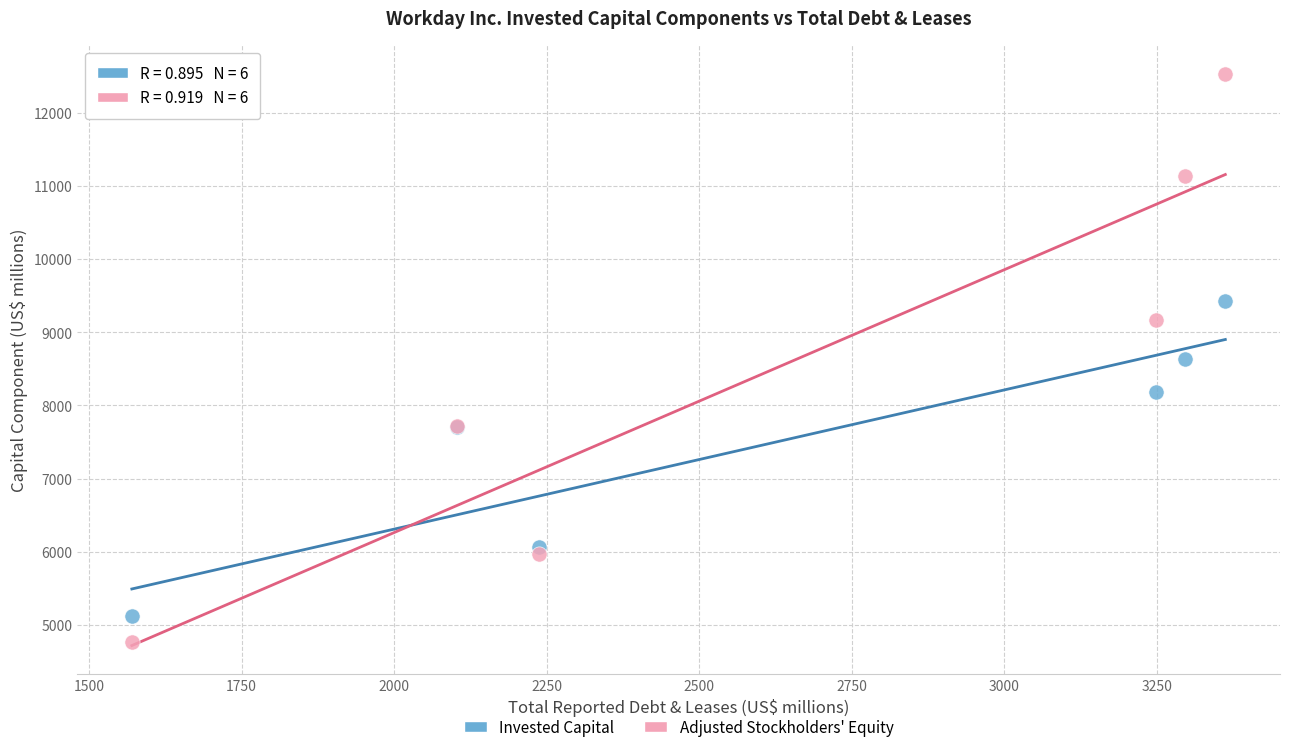

Which series contains the highest Y value?

Adjusted Stockholders' Equity